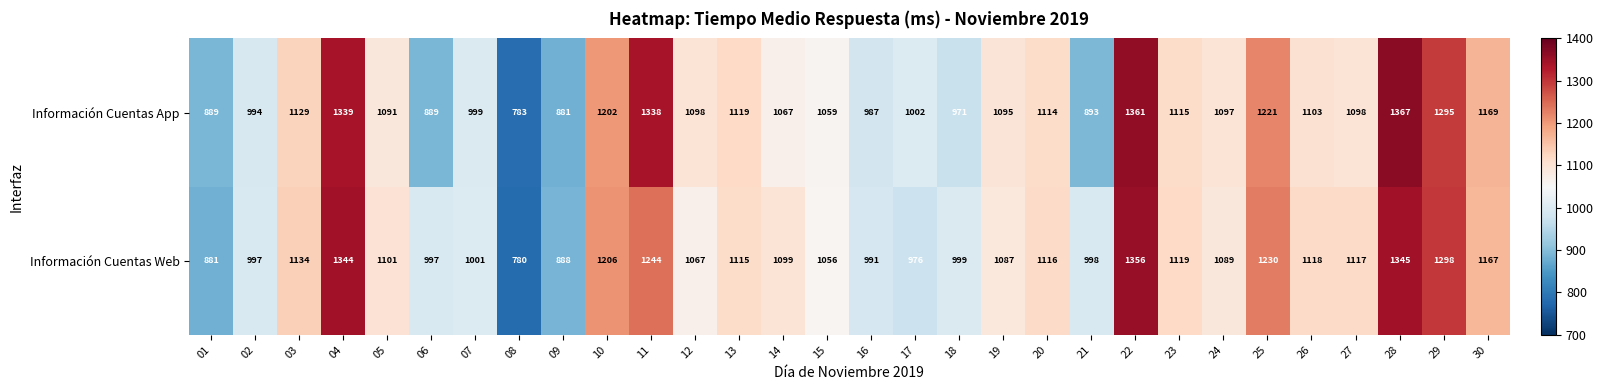

Is it true that Información Cuentas Web equals 780 at 08?

True